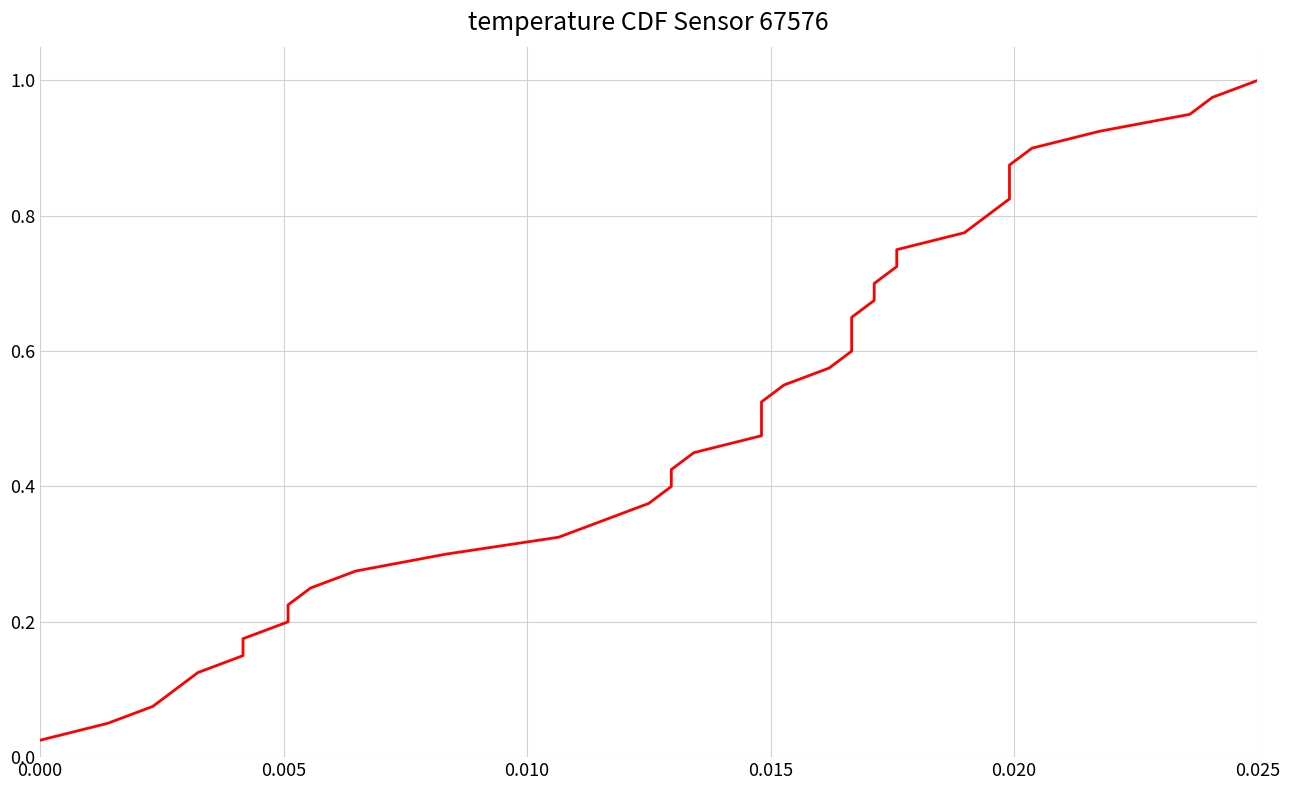

How many lines are shown in the chart?

1